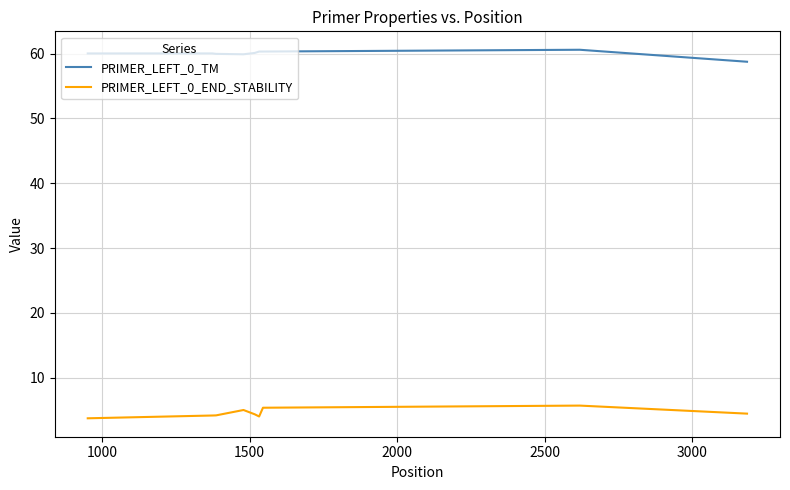

What are all the series names shown in the legend?

PRIMER_LEFT_0_TM, PRIMER_LEFT_0_END_STABILITY